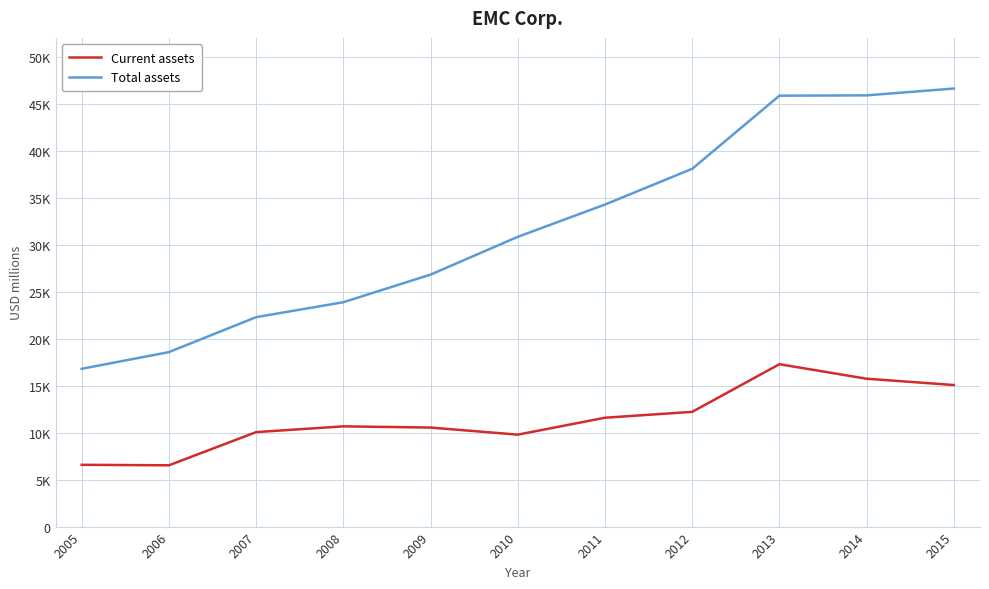

Is it true that Current assets equals 10053 at 2007?

True